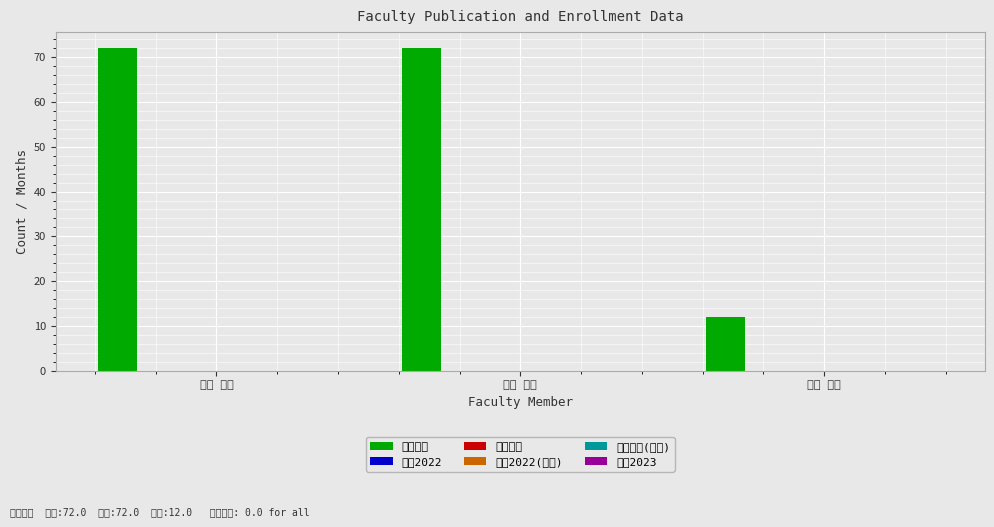

What is the greatest value displayed?

72